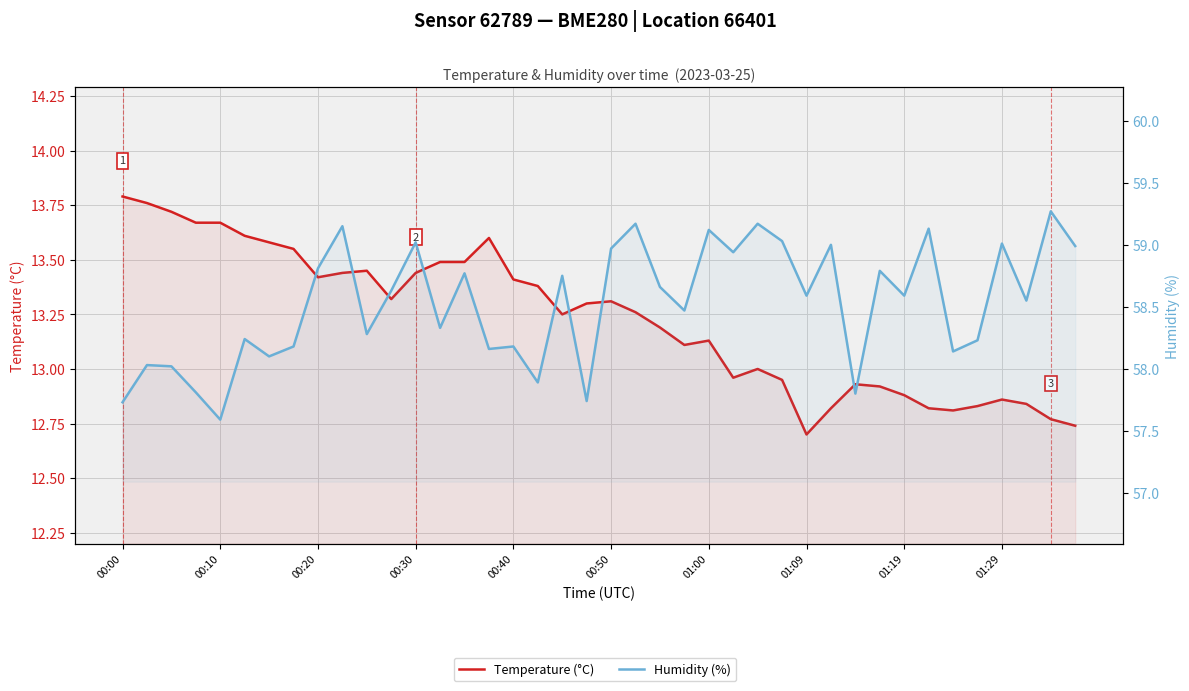

What is the approximate value of Temperature (°C) at 33?

12.8